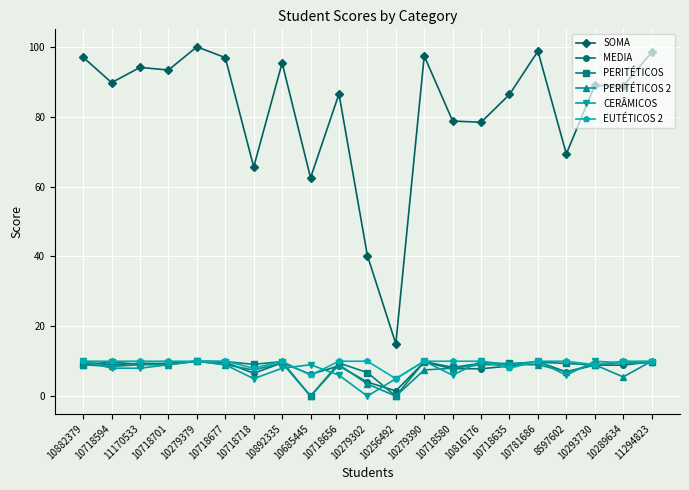

Between 10718677 and 10685445, which series saw the biggest shift?

SOMA